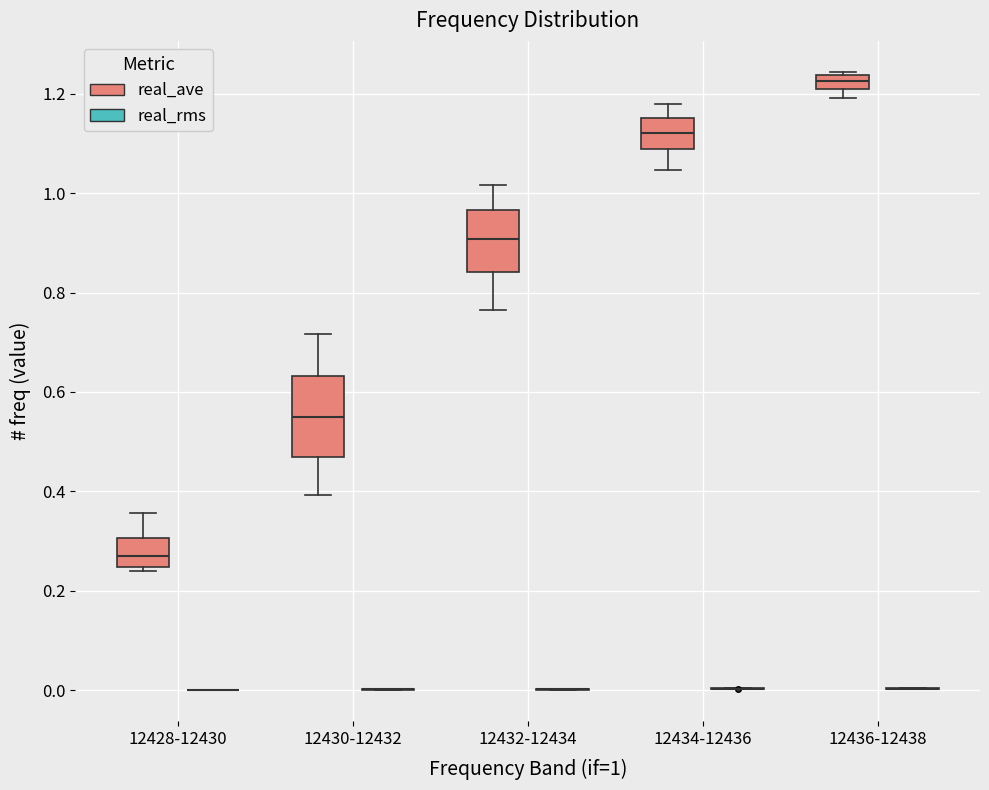

Where does the upper whisker of the box for 12428-12430 (real_ave) end on the y-axis? The values are not printed on the chart, so give them approximately, as read against the axis.

0.36